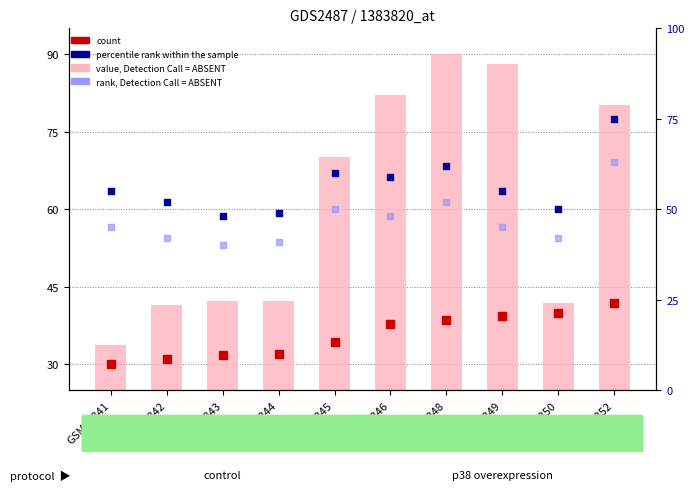

Which series reaches the minimum Y coordinate?

count